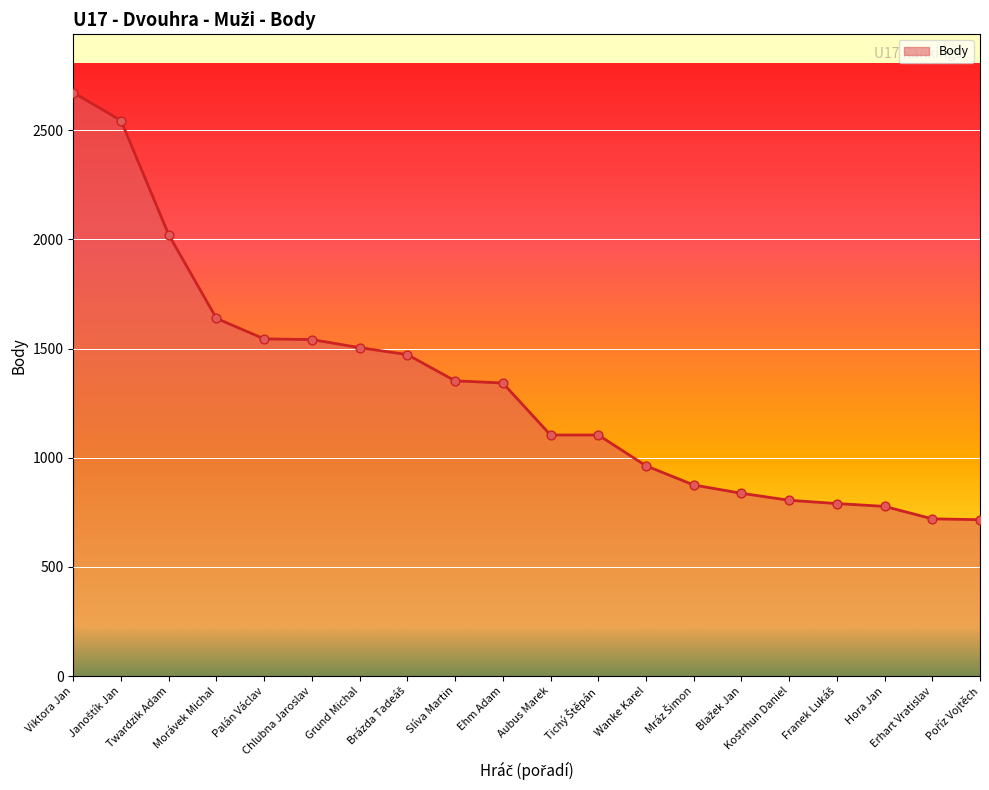

What is the difference between the maximum and minimum values?

1956